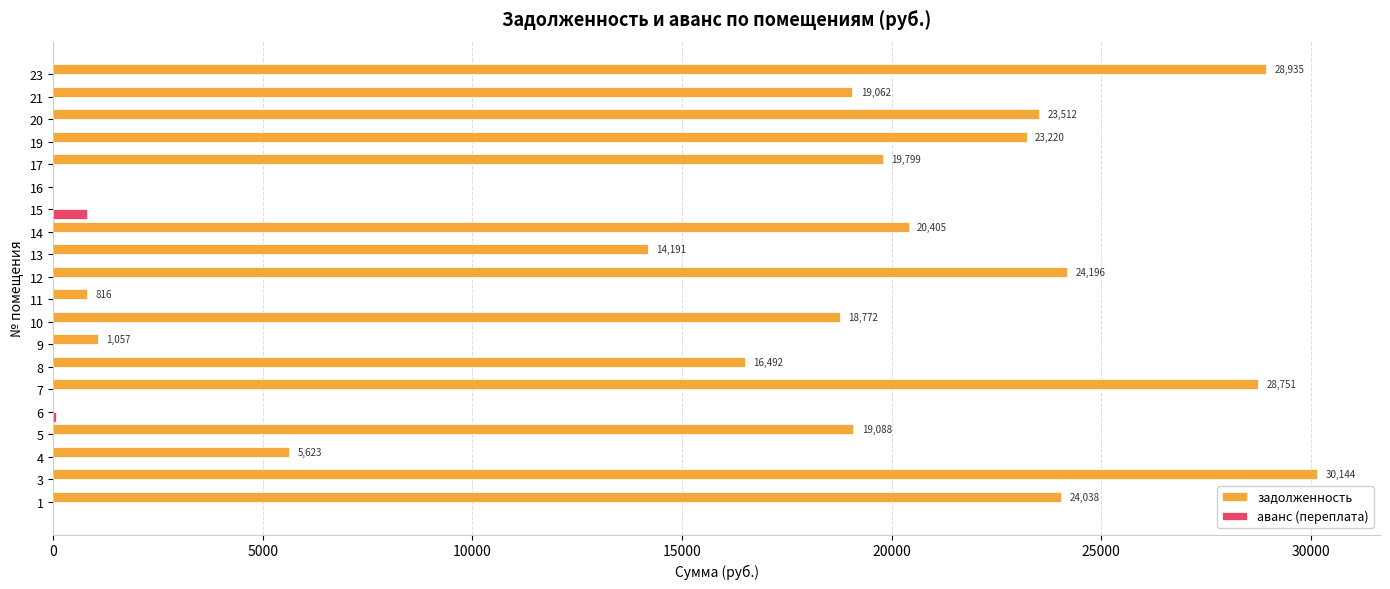

Which series has the largest total across all categories?

задолженность